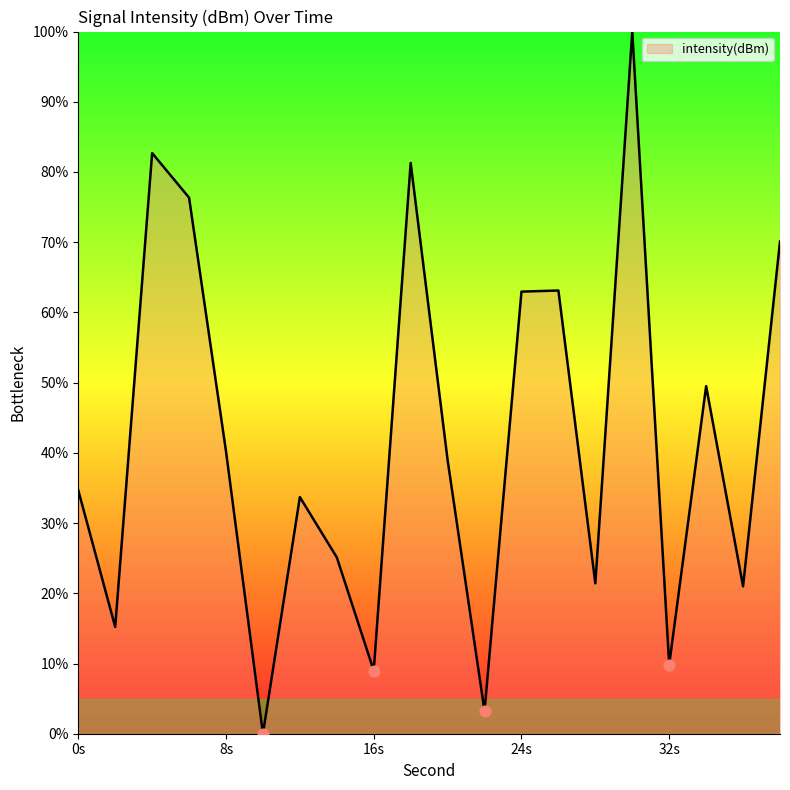

How many lines are shown in the chart?

1